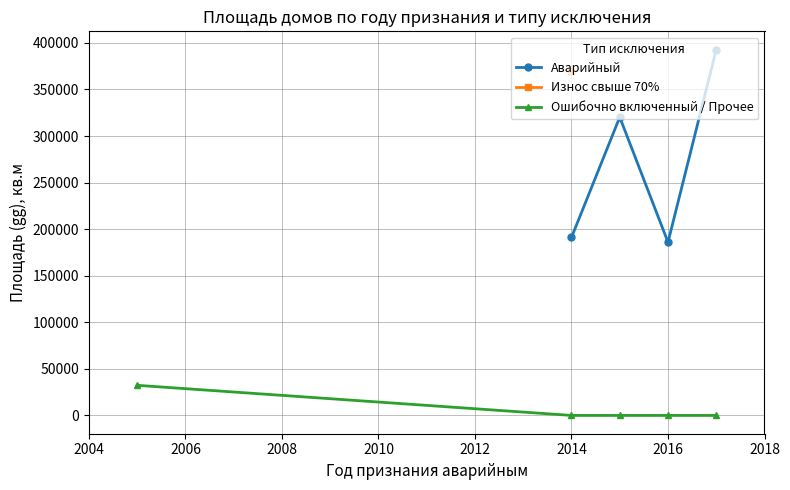

Between 2014 and 2015, which is larger?

2015